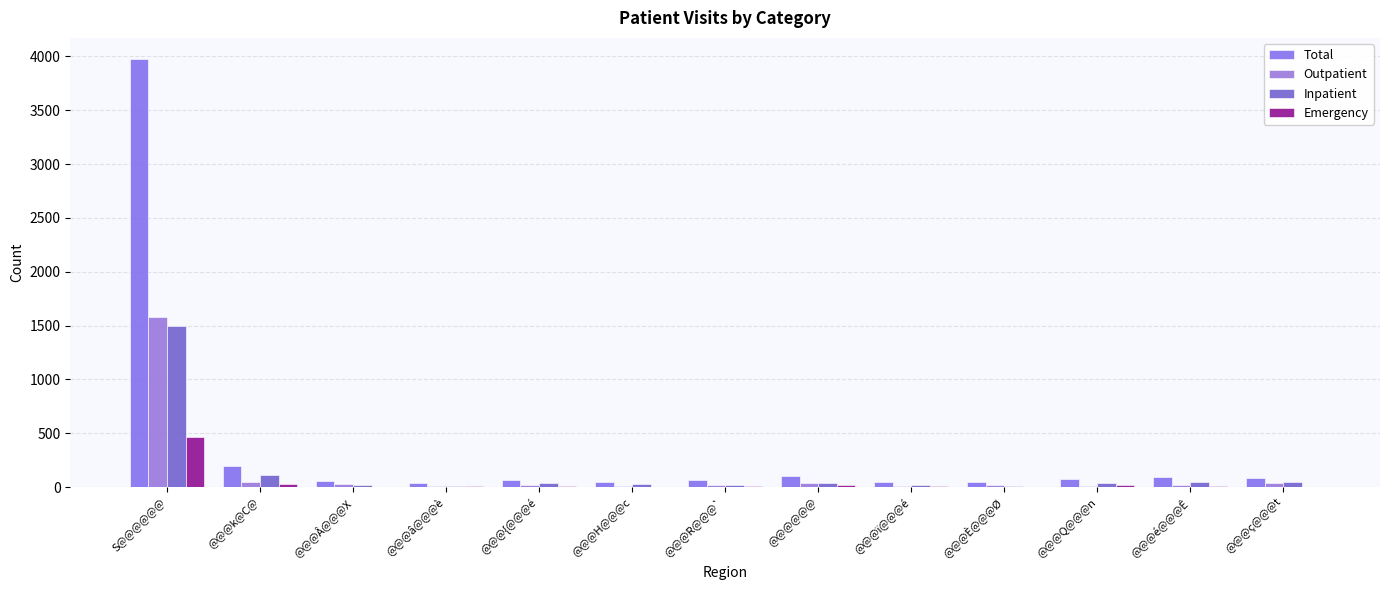

What is the spread (max minus min) of values at @@@È@@@Ø?

44